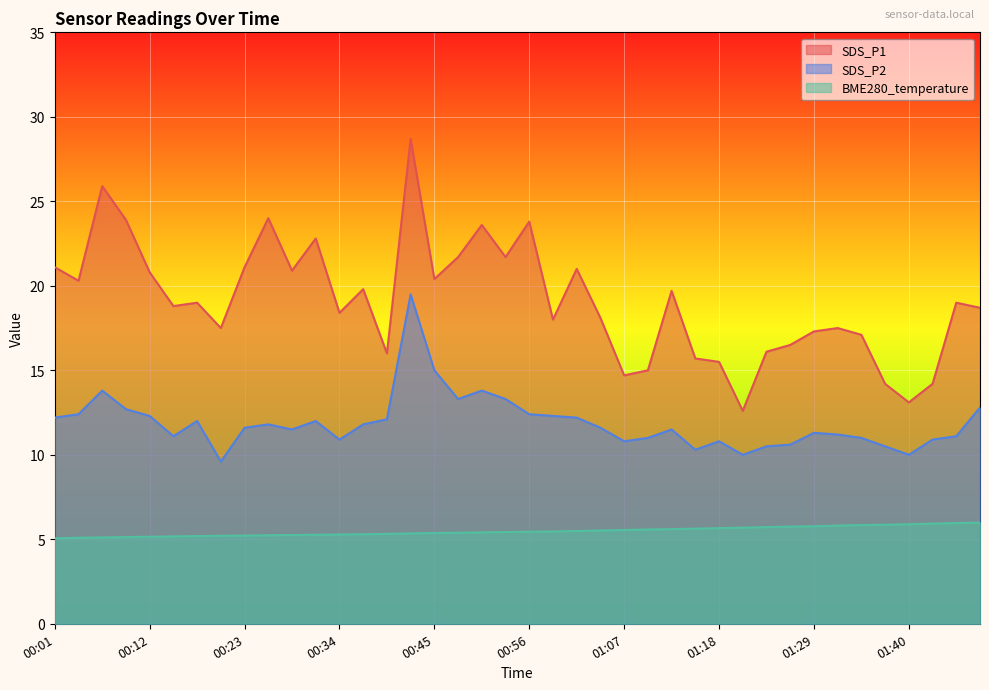

The SDS_P2 series shows 12.1 at 00:40. True or false?

True